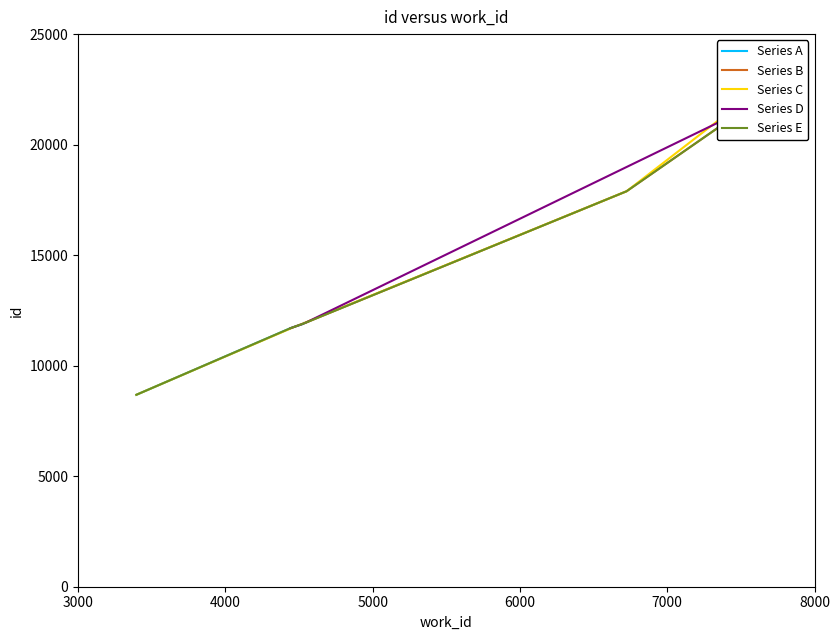

What is the minimum value for Series A?

8683